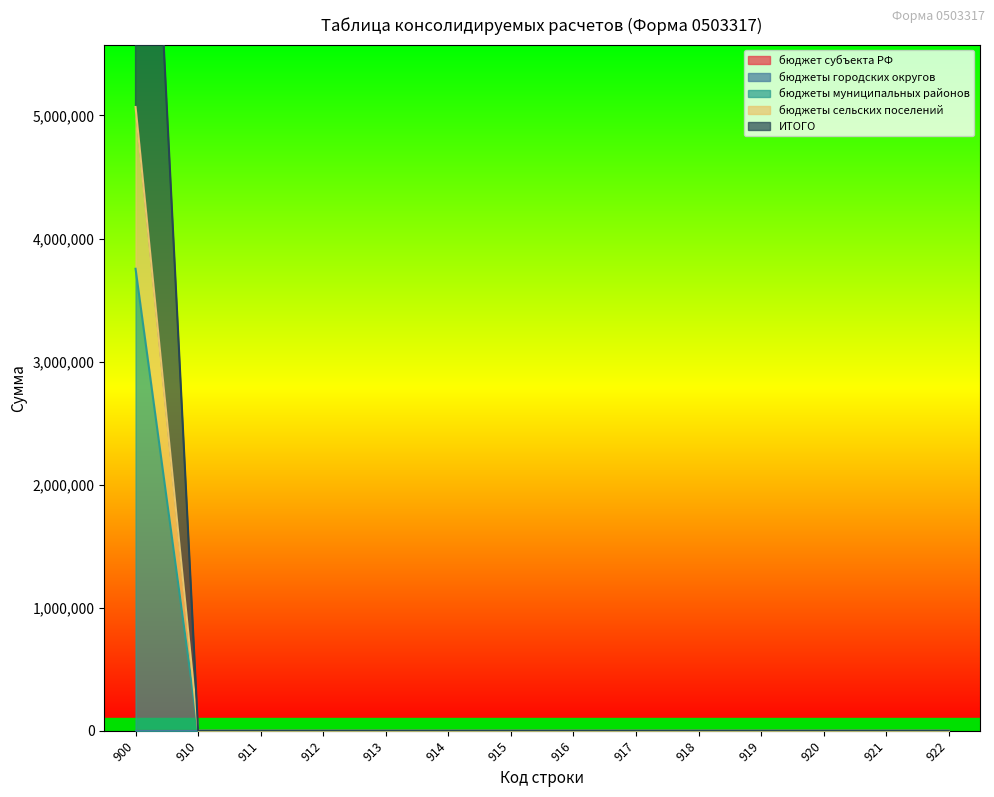

True or false: бюджеты сельских поселений and бюджеты муниципальных районов intersect in this chart.

False